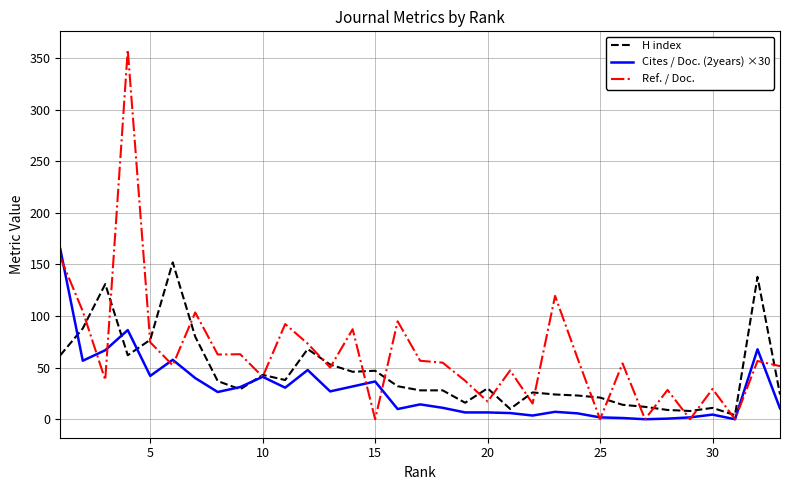

What is the difference between the second highest and minimum values in the Ref. / Doc. series?

157.0